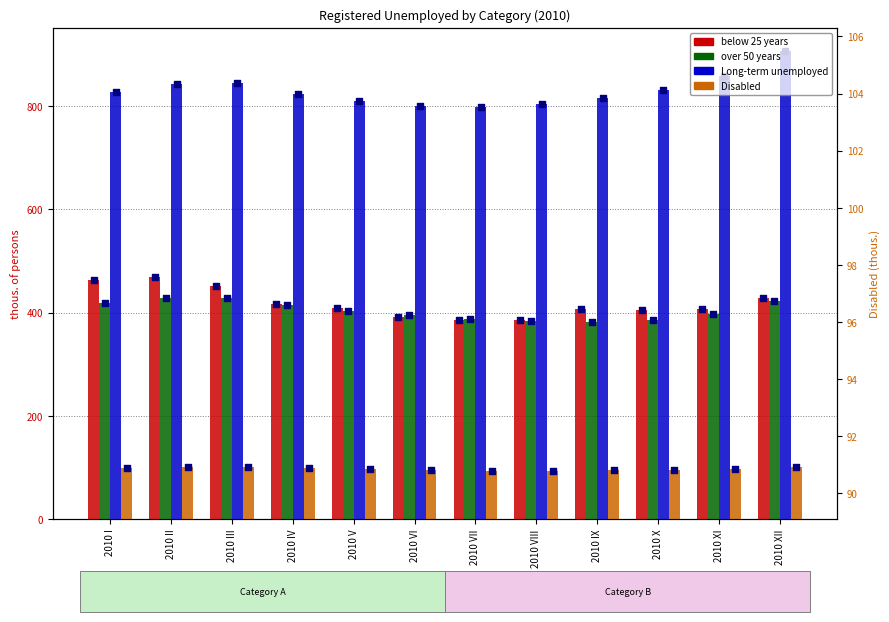

What are all the series names shown in the legend?

below 25 years, over 50 years, Long-term unemployed, Disabled